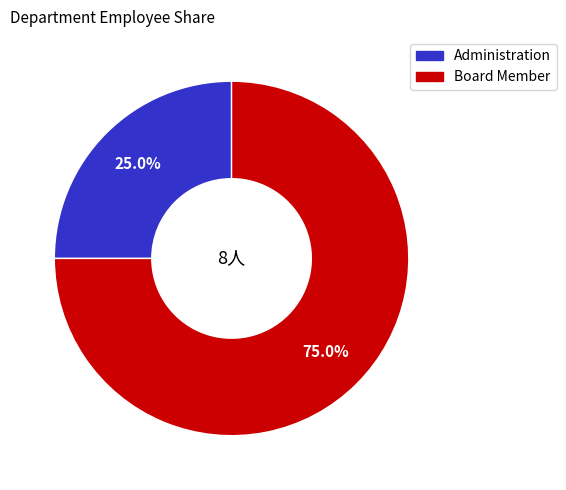

How many segments does this pie chart have?

2